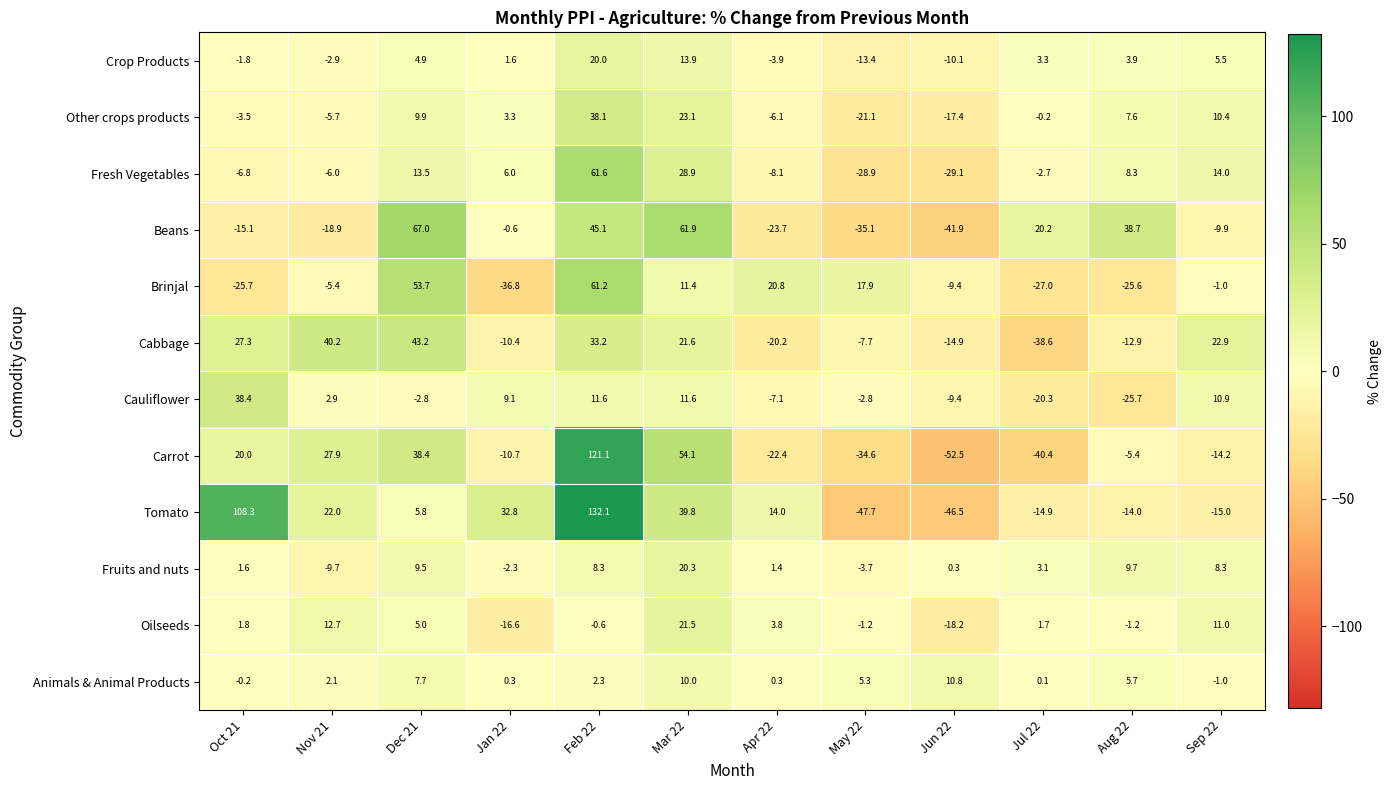

What is the difference between the highest and lowest values at Jun 22?

63.3